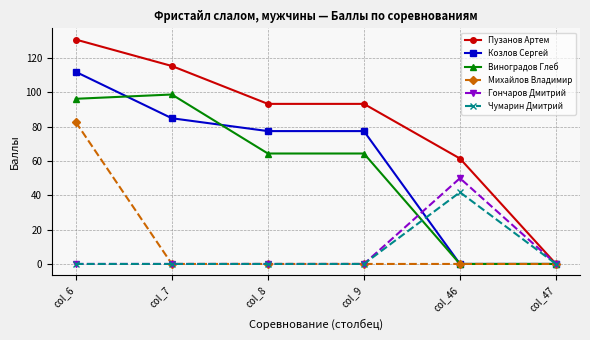

At how many categories does at least one series exceed 39?

5